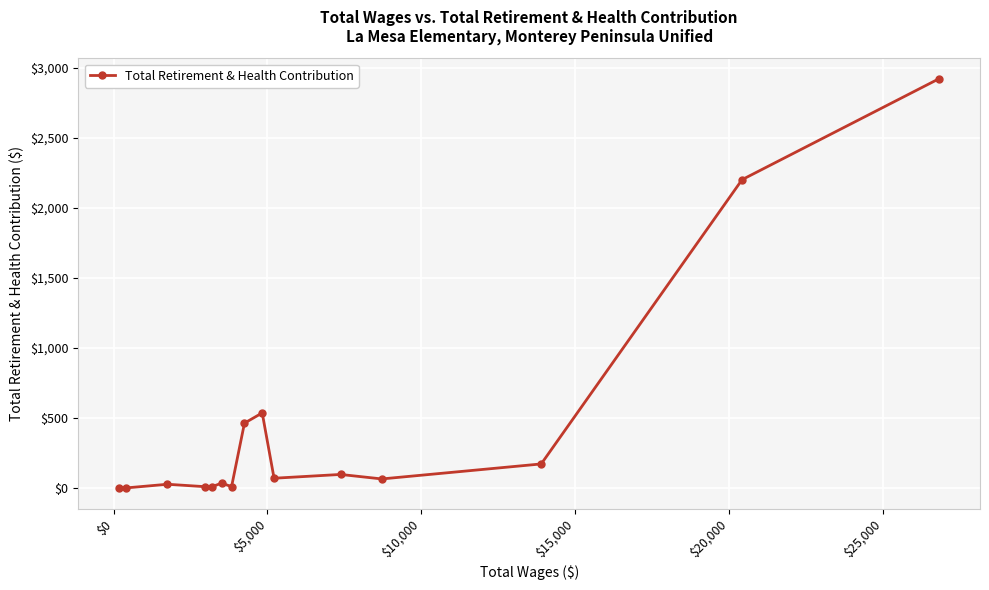

What is the maximum value shown in the chart?

2921